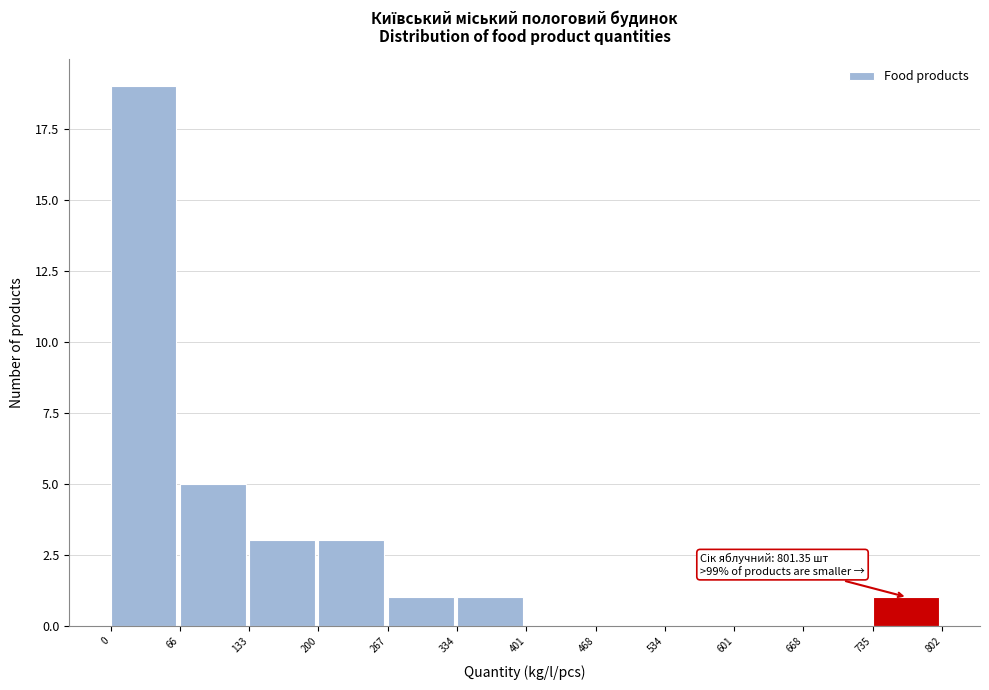

Which range on the x-axis has the tallest bar?

0 to 66